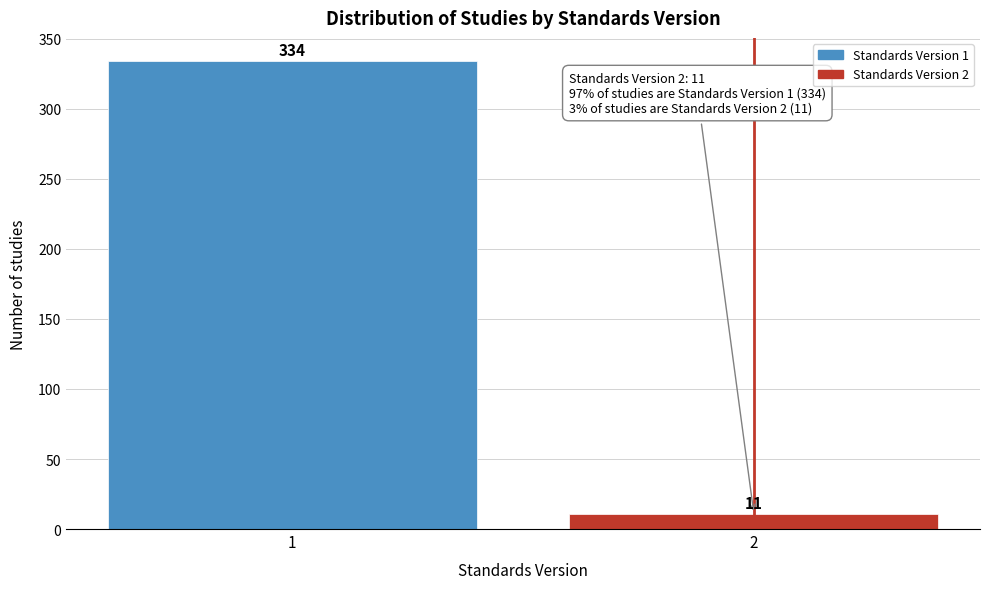

Reading left to right, what are all the values shown in this chart?

1=334	2=11